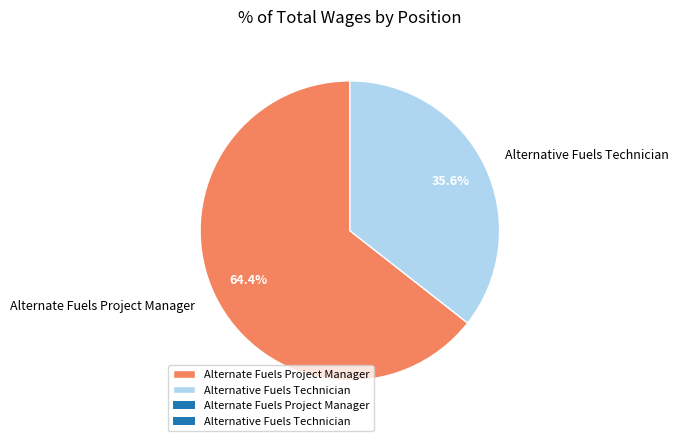

How much of the chart is everything except Alternative Fuels Technician?

64.4%